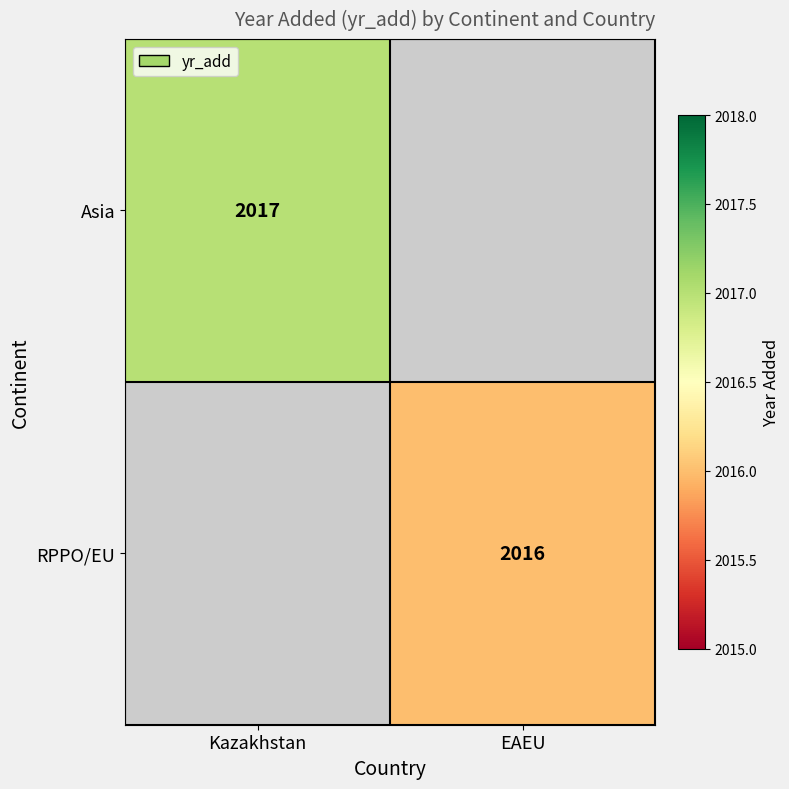

Is it true that RPPO/EU equals 3044 at EAEU?

False